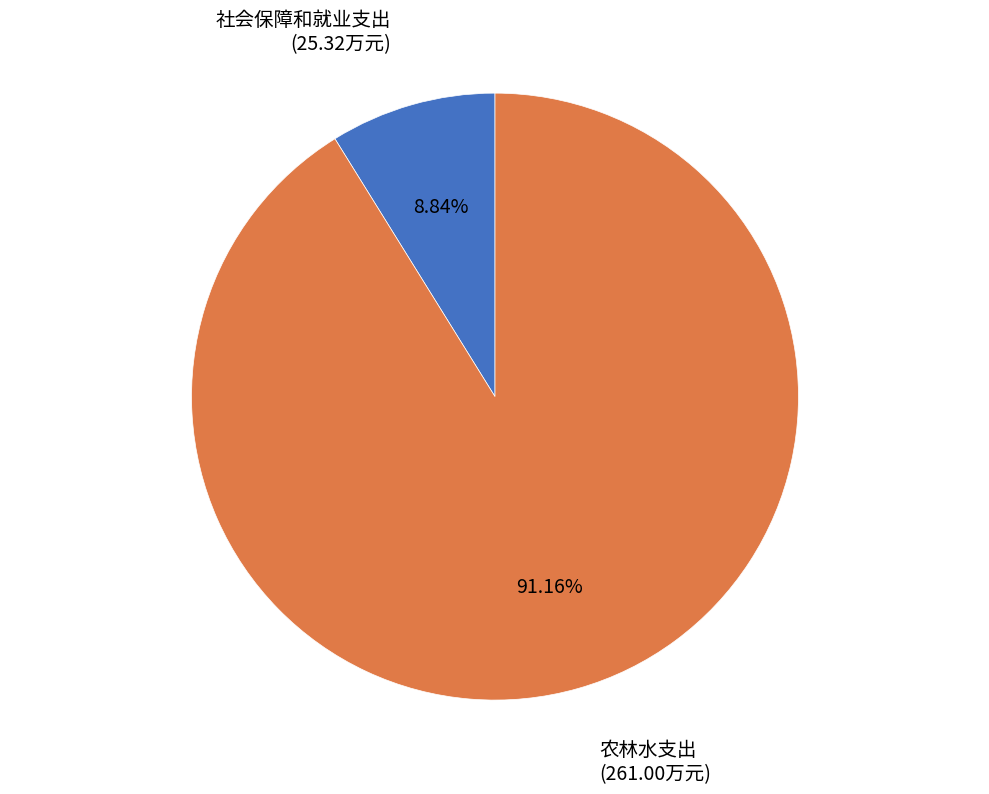

What percentage do 社会保障和就业支出 and 农林水支出 together represent?

100.0%